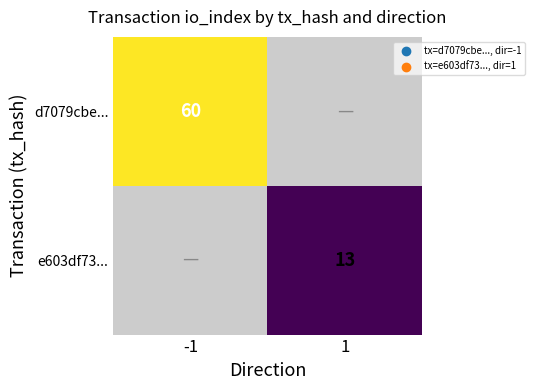

At how many categories does at least one series exceed 50?

1